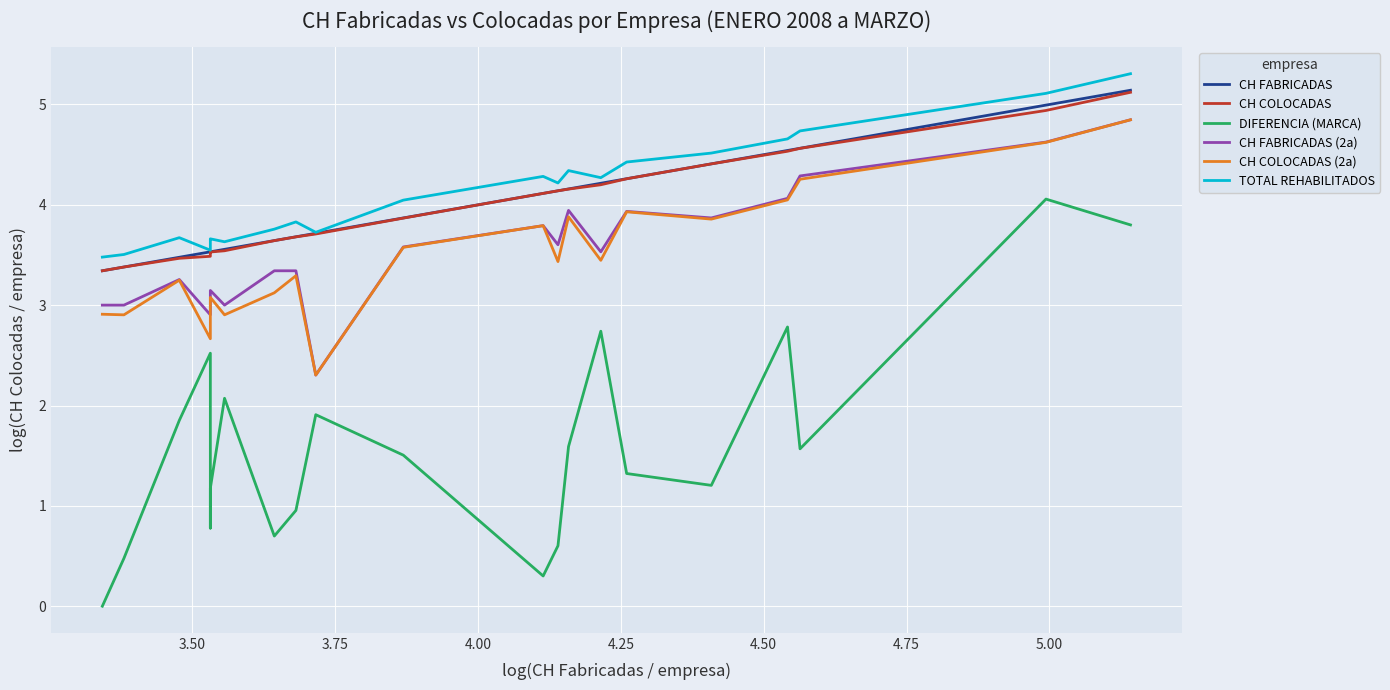

How many distinct data groups are displayed?

6